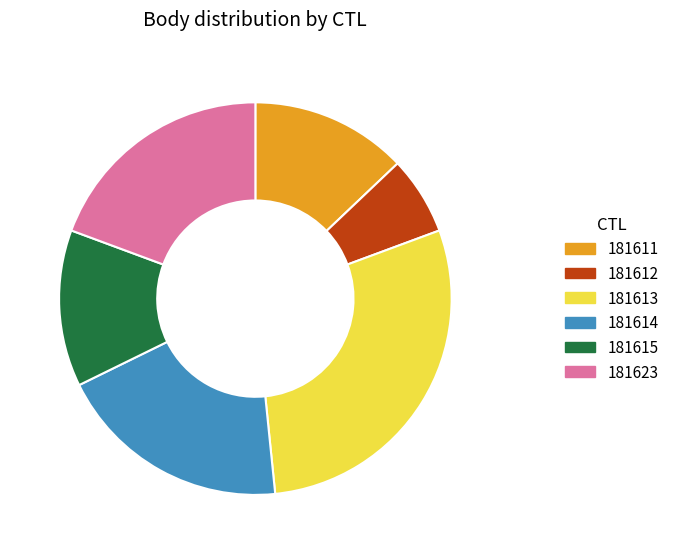

How many slices are in this pie chart?

6